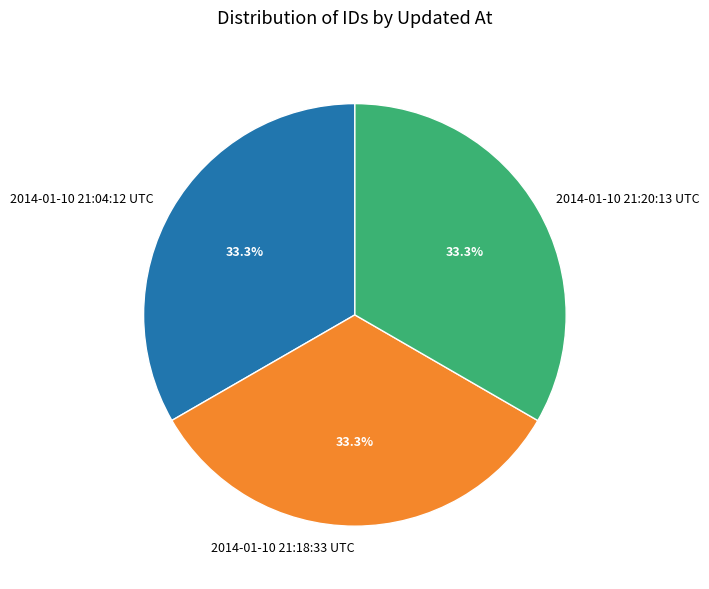

How many segments does this pie chart have?

3